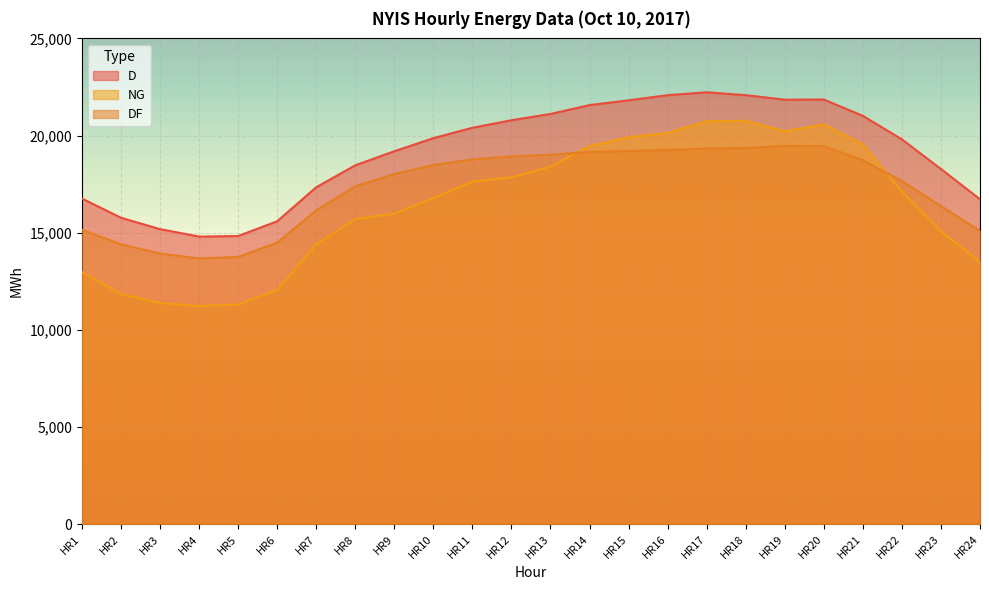

How many lines are shown in the chart?

3